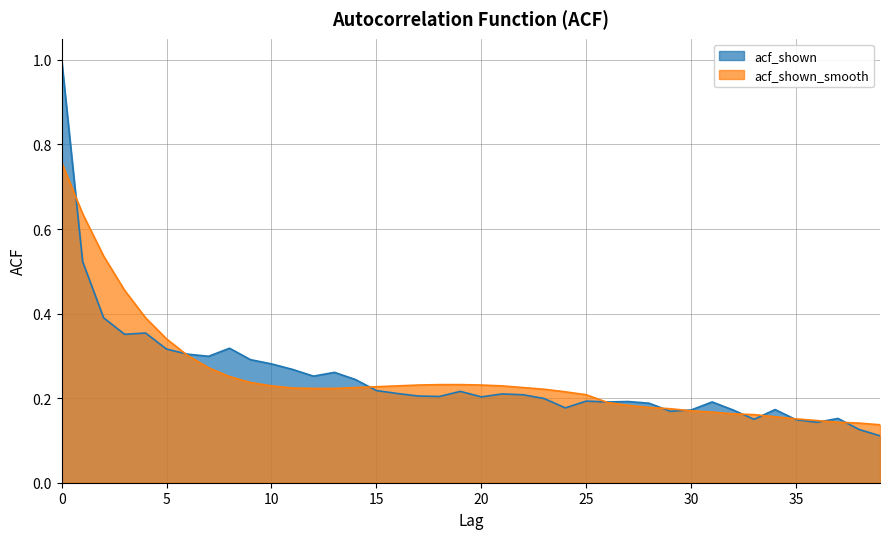

The value of acf_shown at 21 is 0.2. True or false?

True